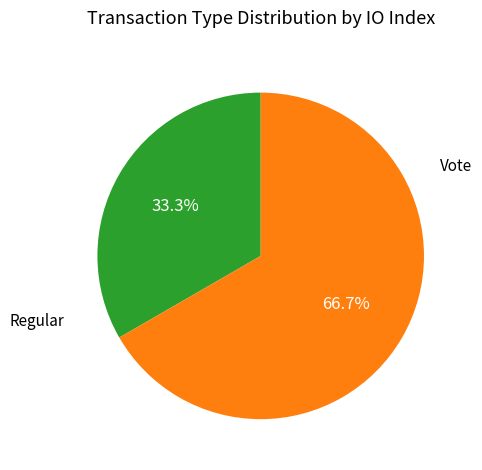

To the nearest percent, what percentage of the pie is Regular?

33%